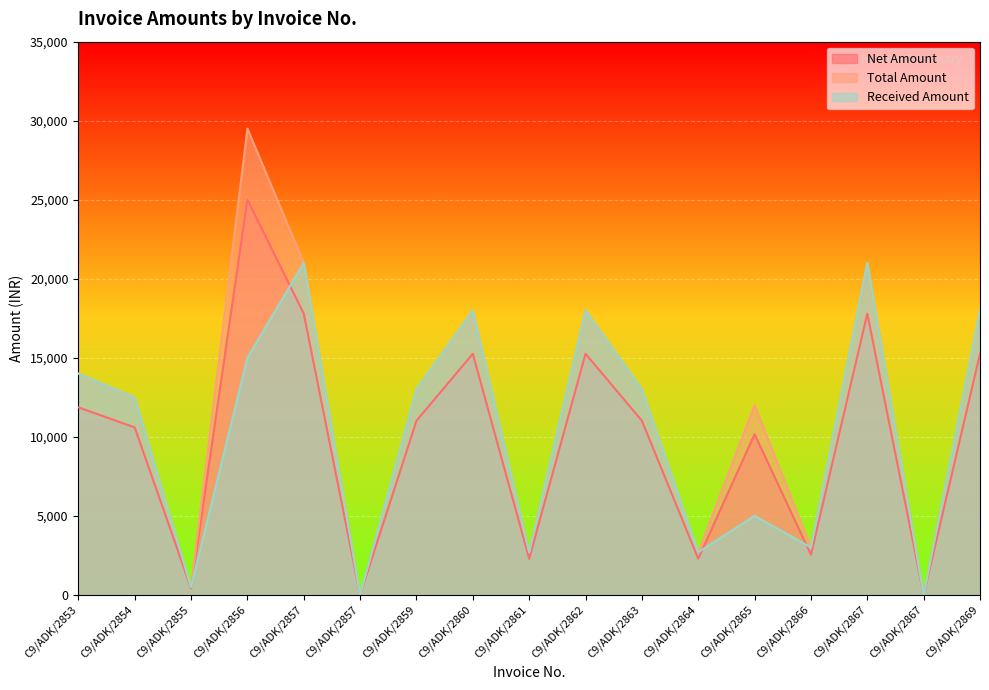

Is the value of Total Amount at C9/ADK/2856 greater than the value of Received Amount at C9/ADK/2859?

Yes